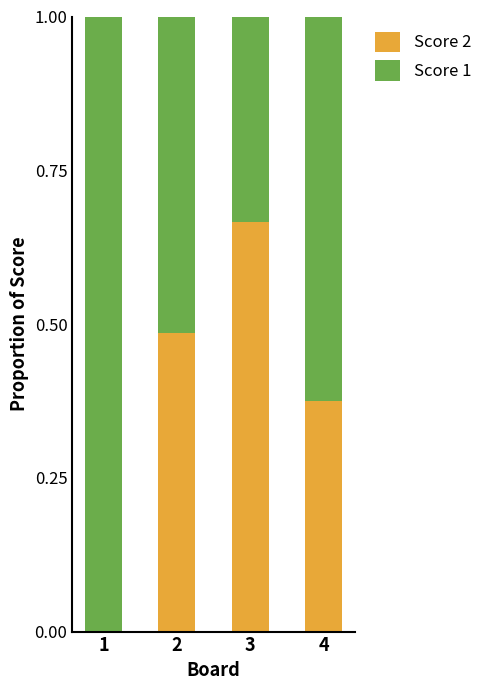

What is the sum of the Score 2 values at 4 and 2?

0.9